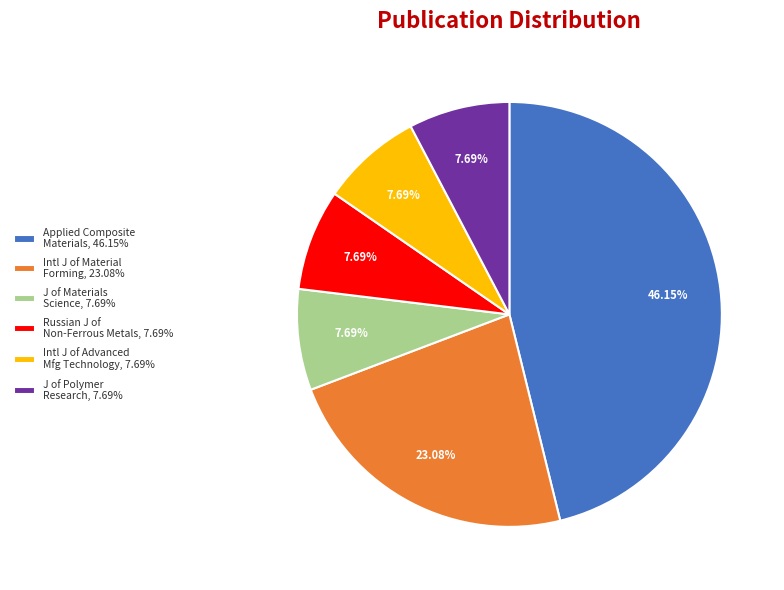

Do Applied Composite Materials, 46.15% and Intl J of Advanced Mfg Technology, 7.69% together represent more than half of the pie?

Yes